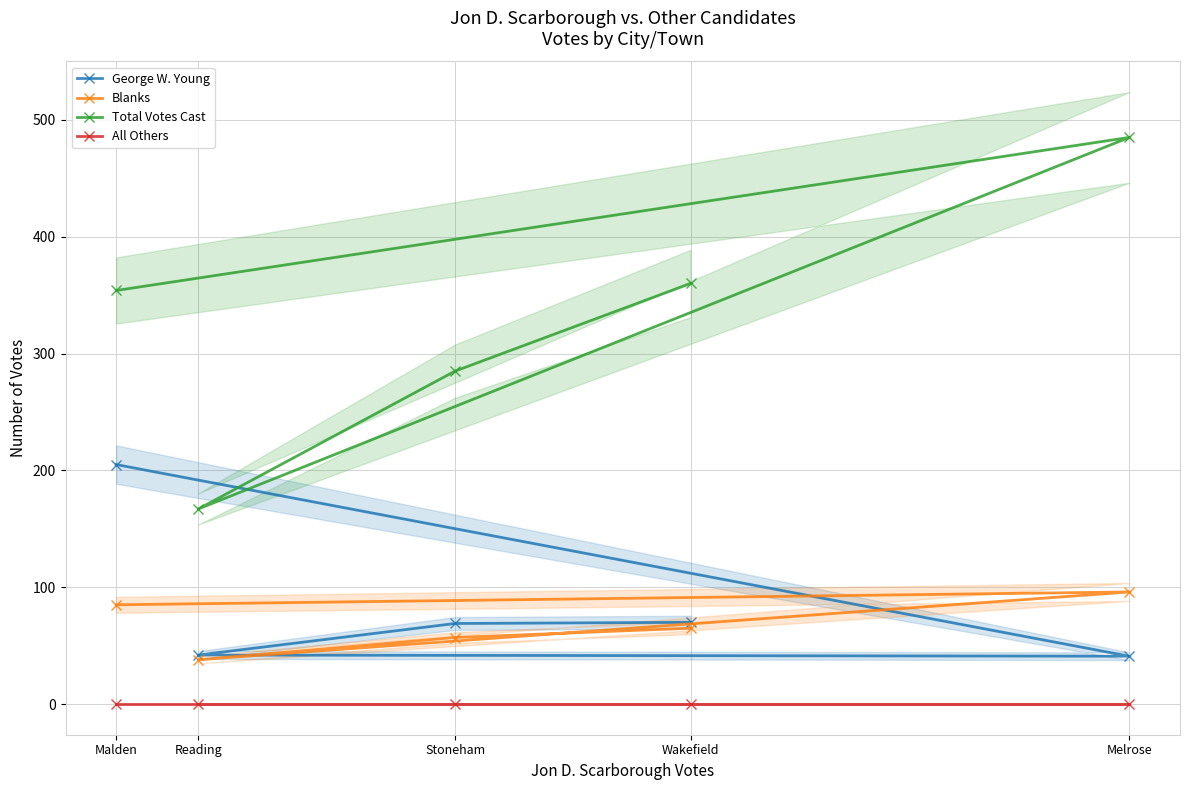

Between Malden and Stoneham, which series saw the biggest shift?

George W. Young